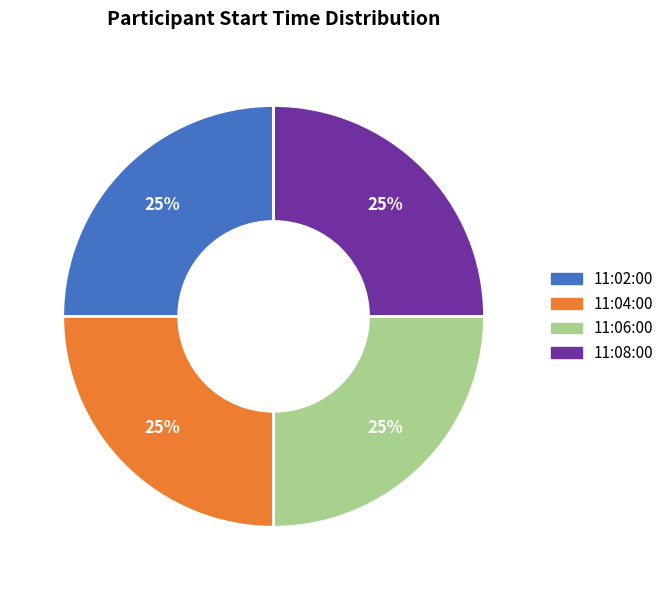

The 11:04:00 slice represents 20% of the pie. True or false?

False